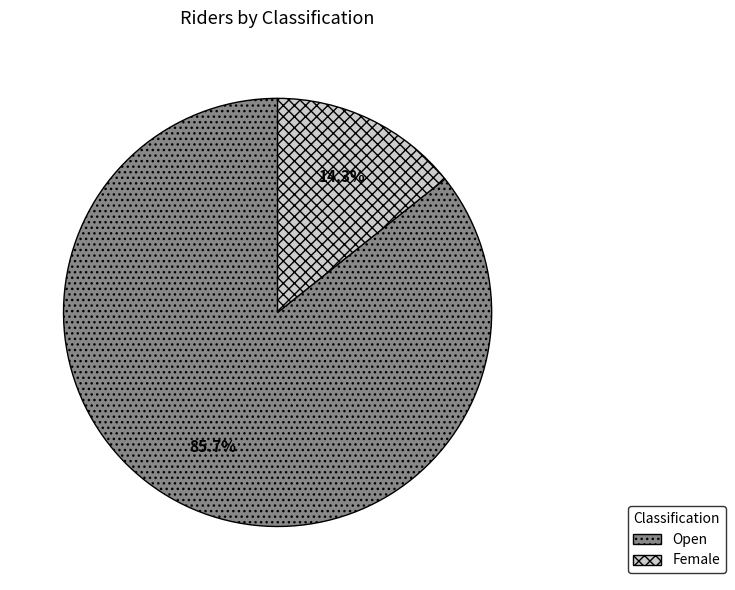

Which slice is the largest?

Open